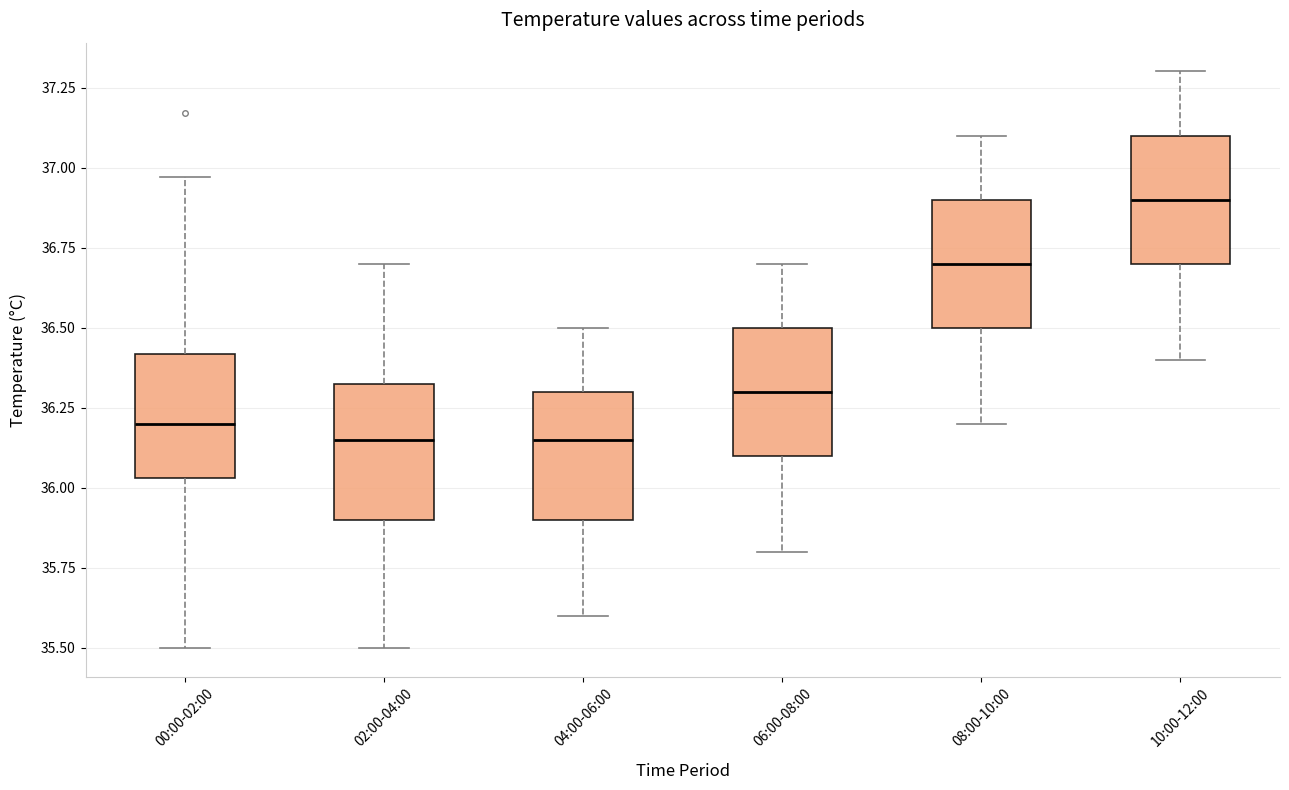

Which box has the highest median line?

10:00-12:00